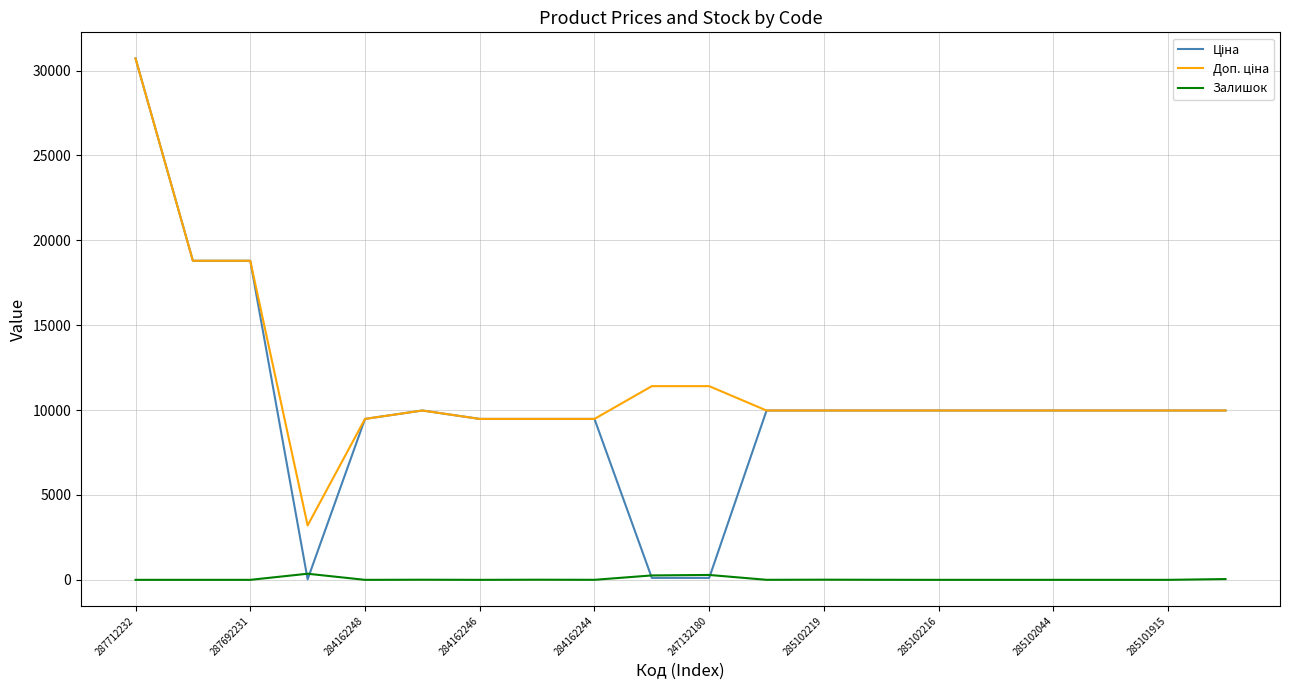

How many categories are shown in the chart?

20